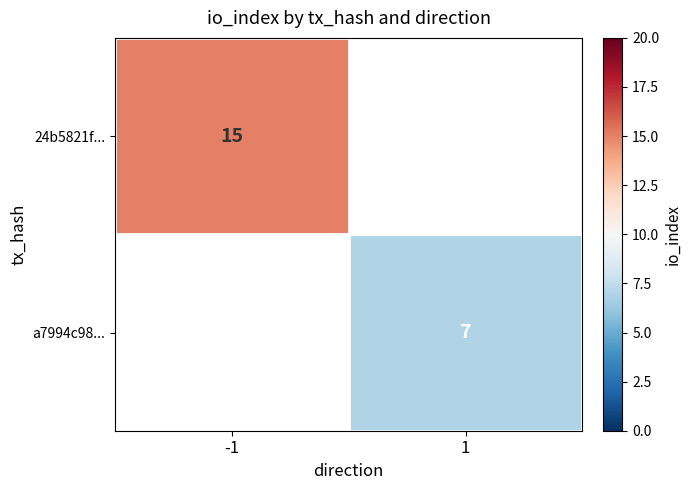

The value of 24b5821f... at -1 is 7. True or false?

False